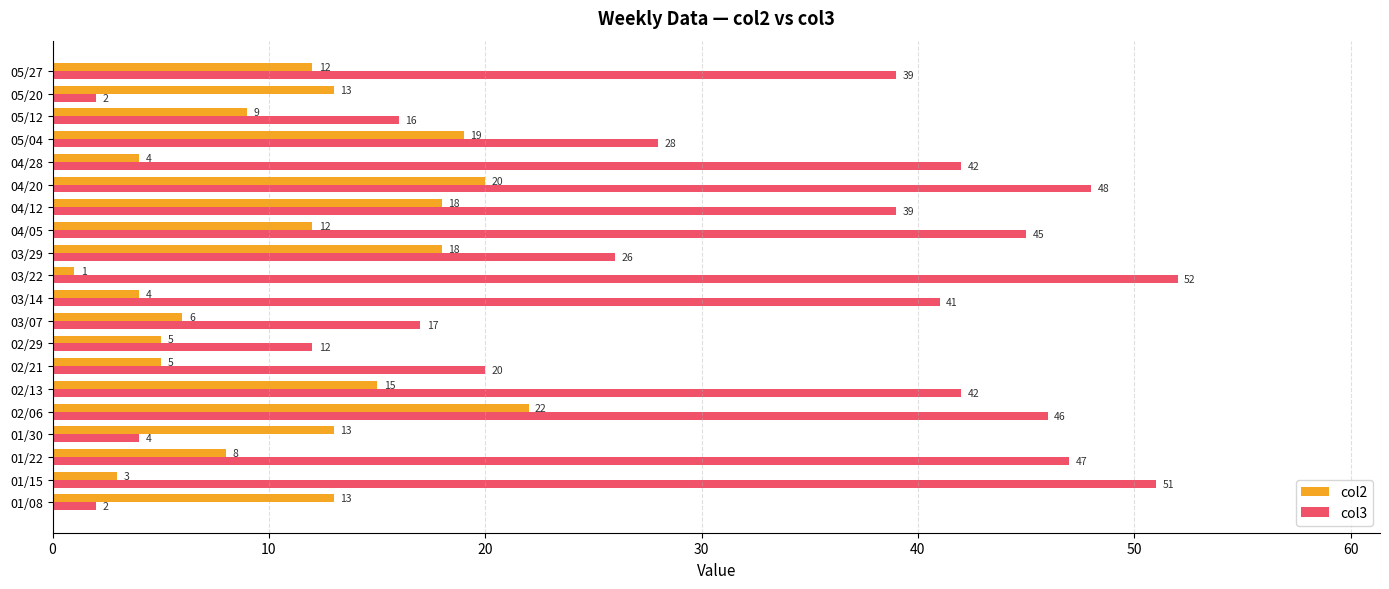

What is the average value of the col2 series?

11